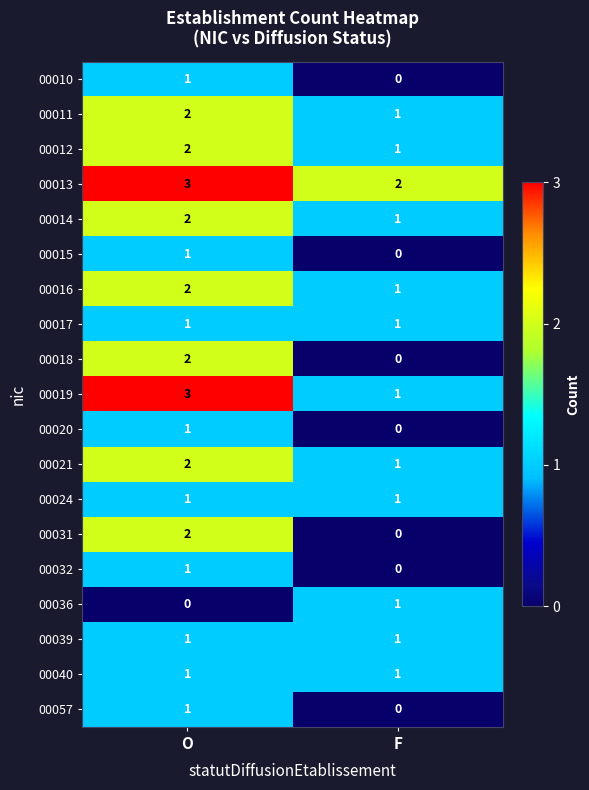

At which label is 00012 closest to 1?

F